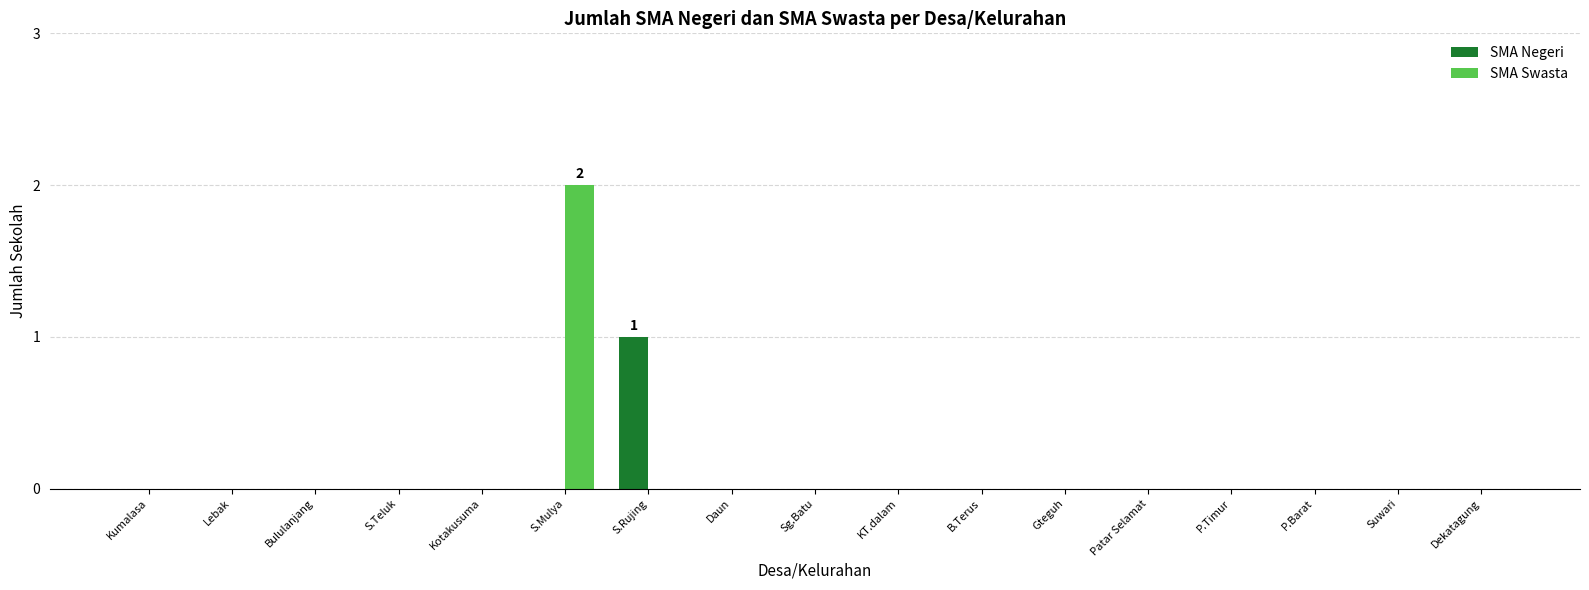

Which category has the highest value in the SMA Negeri series?

S.Rujing